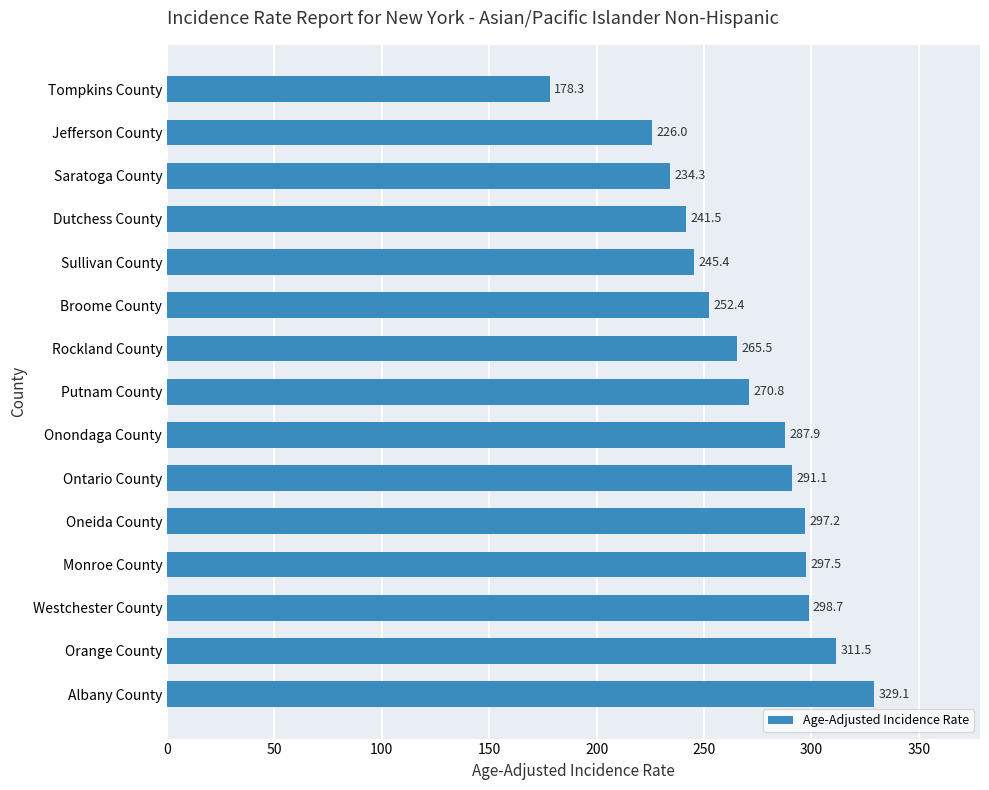

Which has a higher value, Dutchess County or Orange County?

Orange County